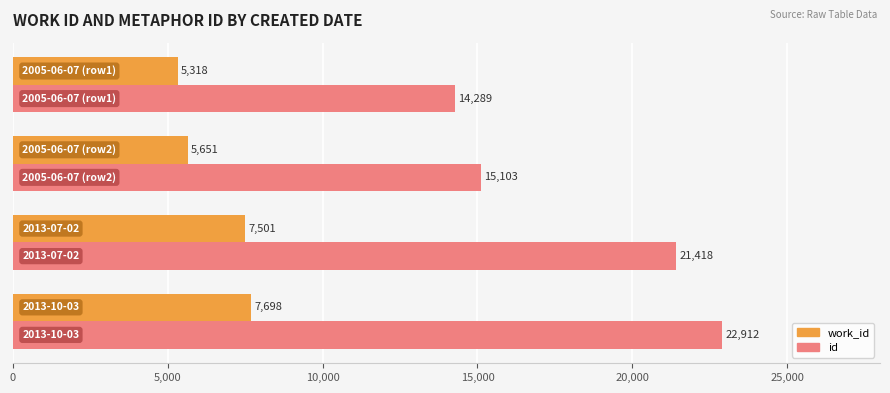

What is the average value of the work_id series?

6542